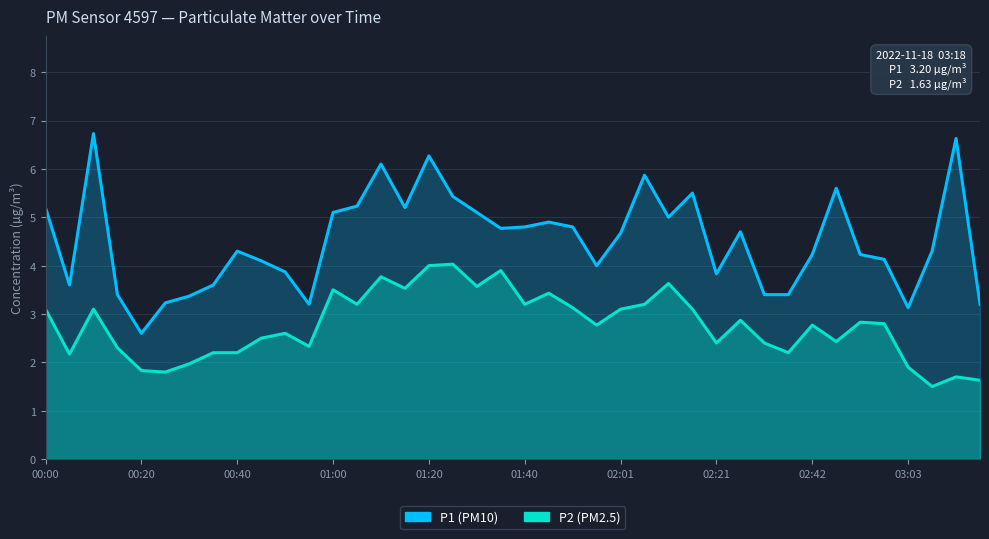

At 31, list the series in order from smallest to largest.

P2, P1